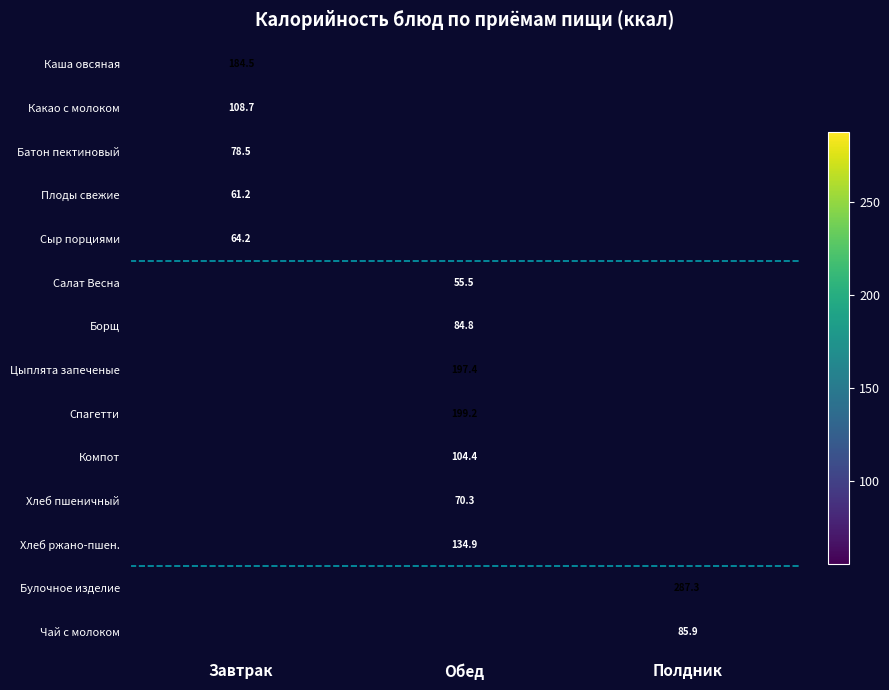

The Сыр порциями series shows 21.3 at Завтрак. True or false?

False